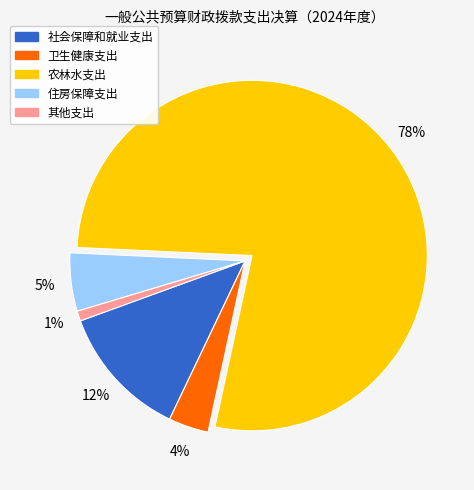

Count the number of slices in the pie.

5